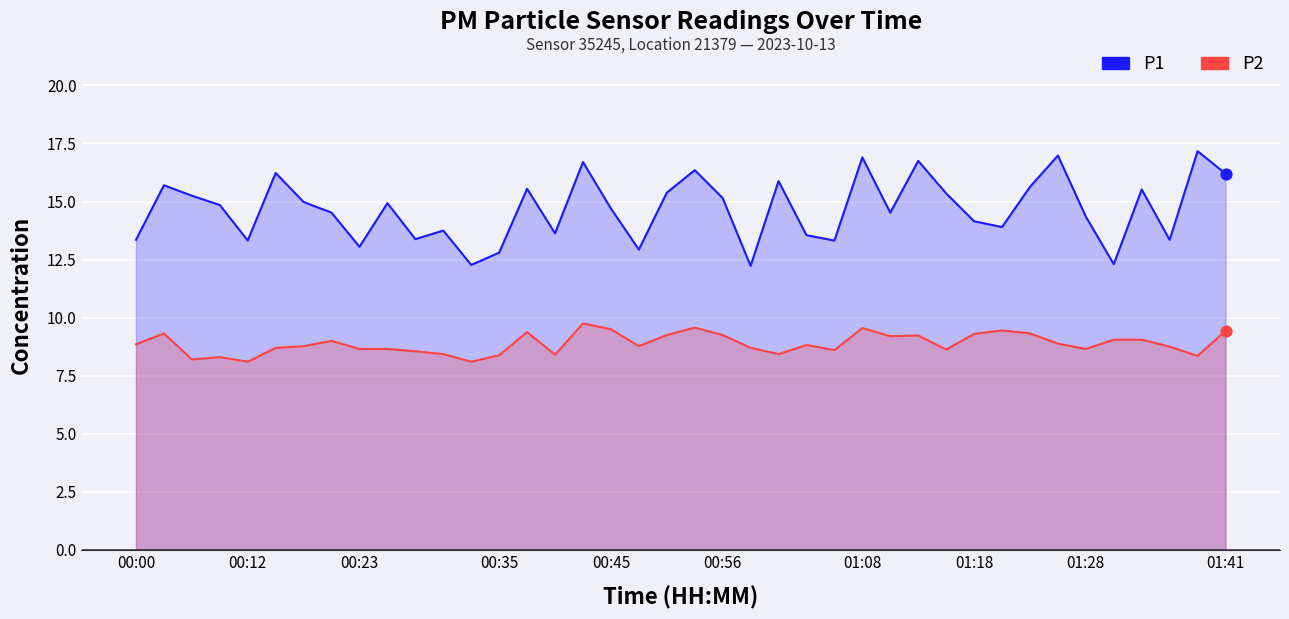

Is the value of P2 at 25 greater than the value of P1 at 23?

No